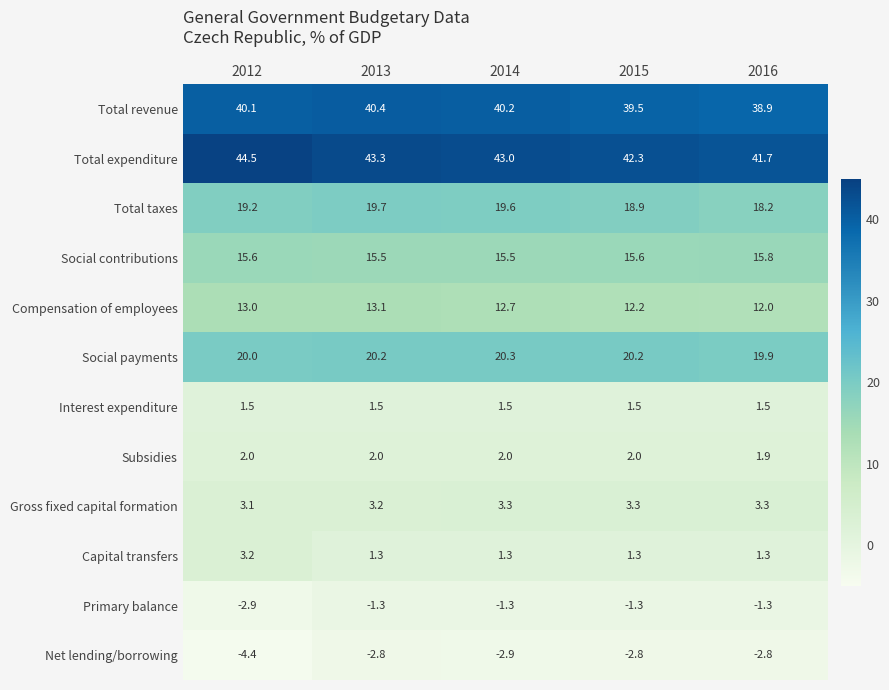

What is the sum of all Primary balance values?

-8.1